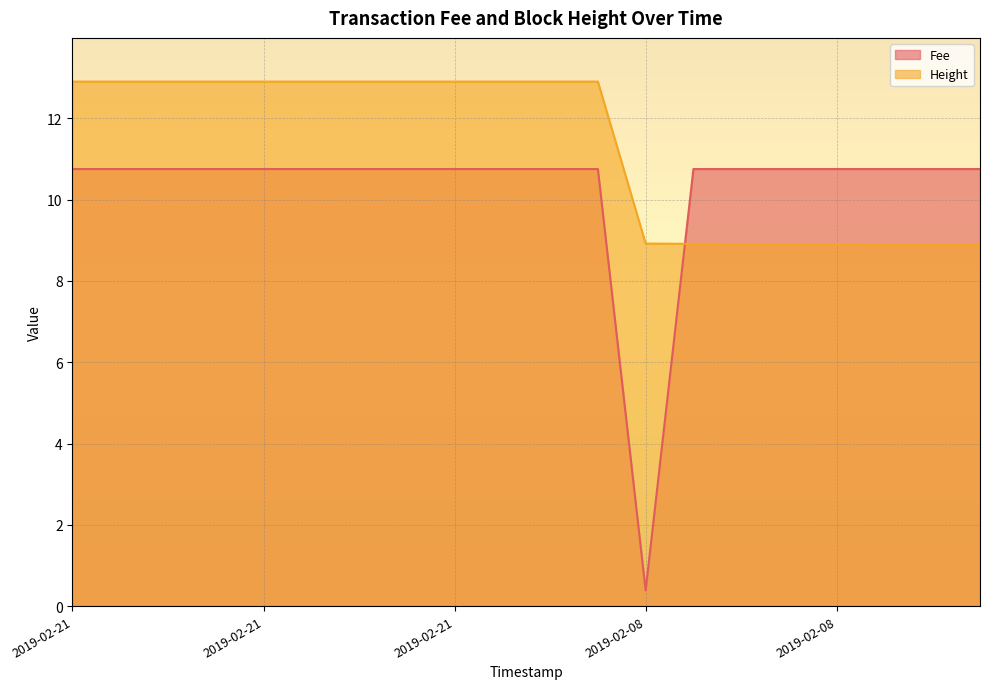

How many values in the Fee series are below 10?

1